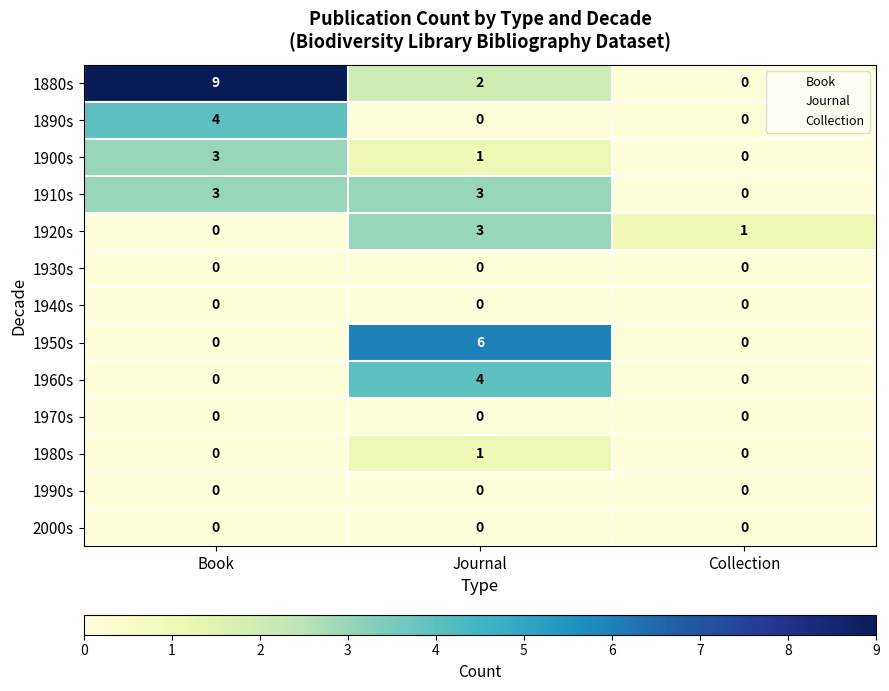

What is the difference between the maximum and minimum values in the 1920s series?

3